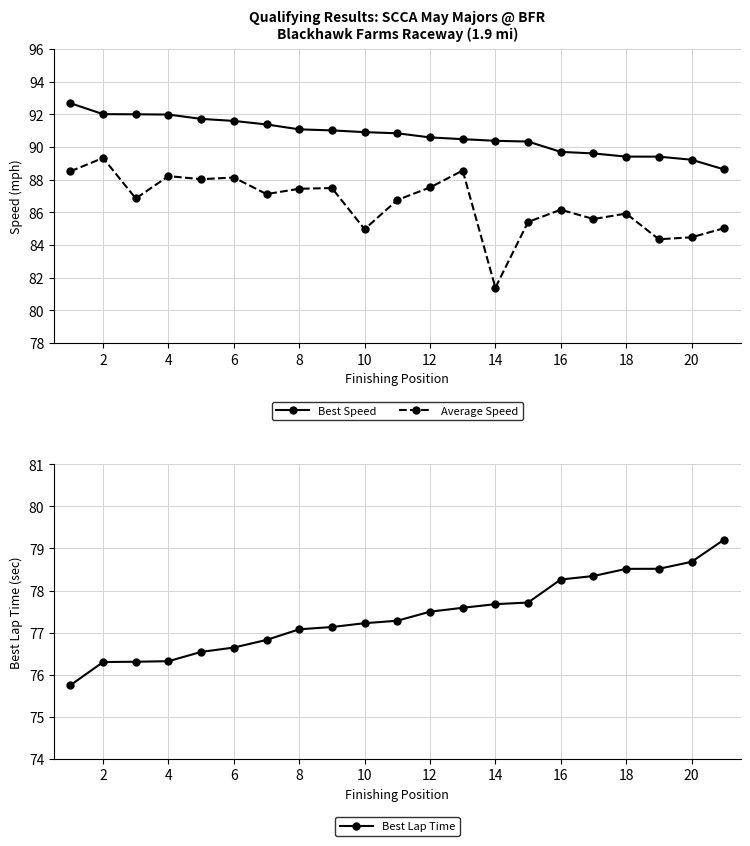

Reading left to right, what are all the values shown in this chart?

Best Speed: 92.7	92.0	92.0	92.0	91.7	91.6	91.4	91.1	91.0	90.9	90.8	90.6	90.5	90.4	90.3	89.7	89.6	89.4	89.4	89.2	88.6
Average Speed: 88.5	89.3	86.8	88.2	88.0	88.1	87.1	87.4	87.5	85.0	86.8	87.5	88.6	81.4	85.4	86.2	85.6	85.9	84.4	84.5	85.0
Best Lap Time: 75.7	76.3	76.3	76.3	76.5	76.6	76.8	77.1	77.1	77.2	77.3	77.5	77.6	77.7	77.7	78.3	78.3	78.5	78.5	78.7	79.2